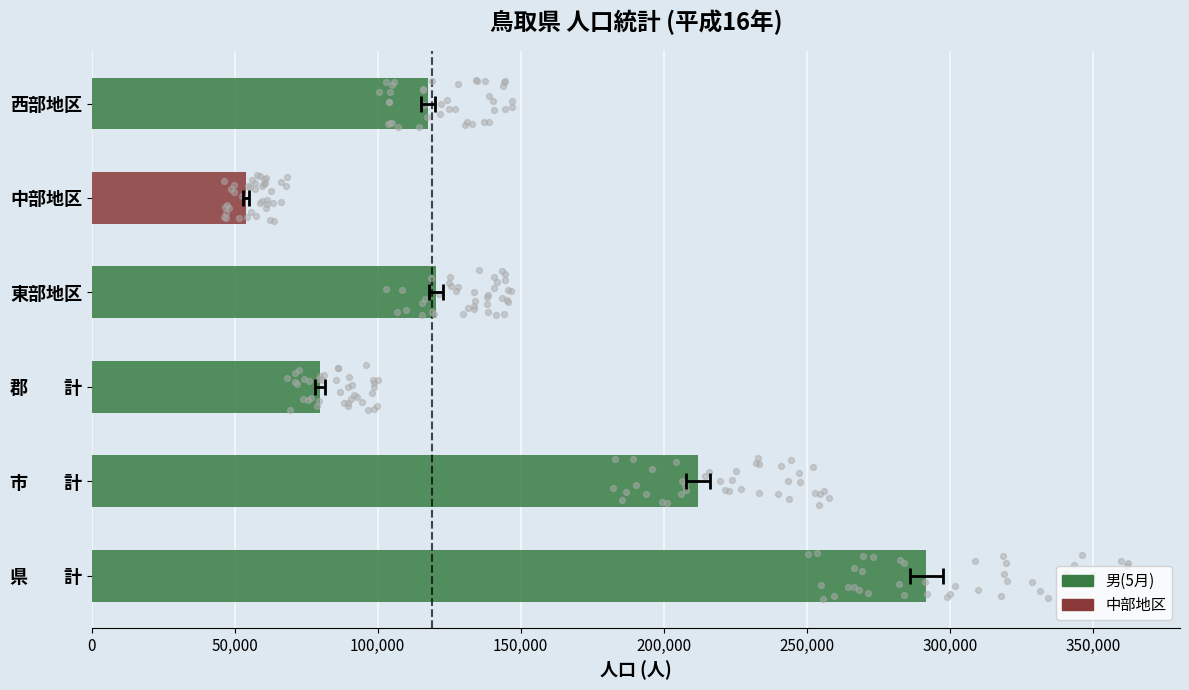

Which series reaches the minimum Y coordinate?

男(5月)